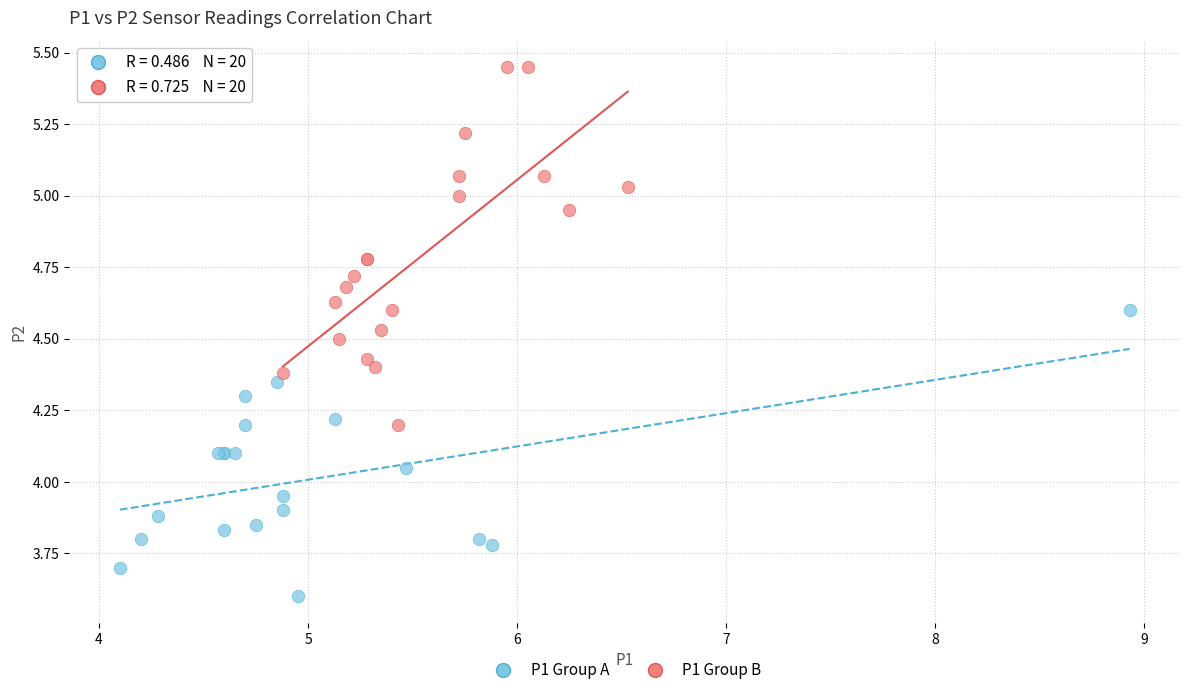

Which series has the largest Y range (max minus min)?

P1 Group B